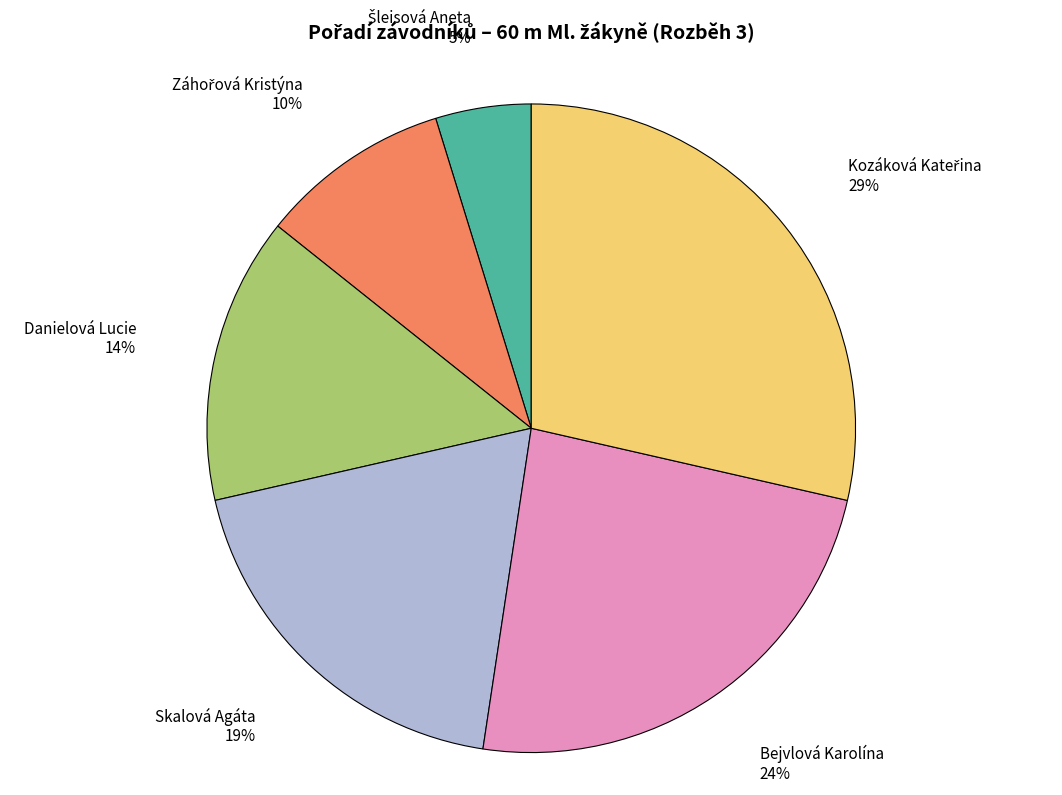

The Bejvlová Karolína slice represents 24% of the pie. True or false?

True